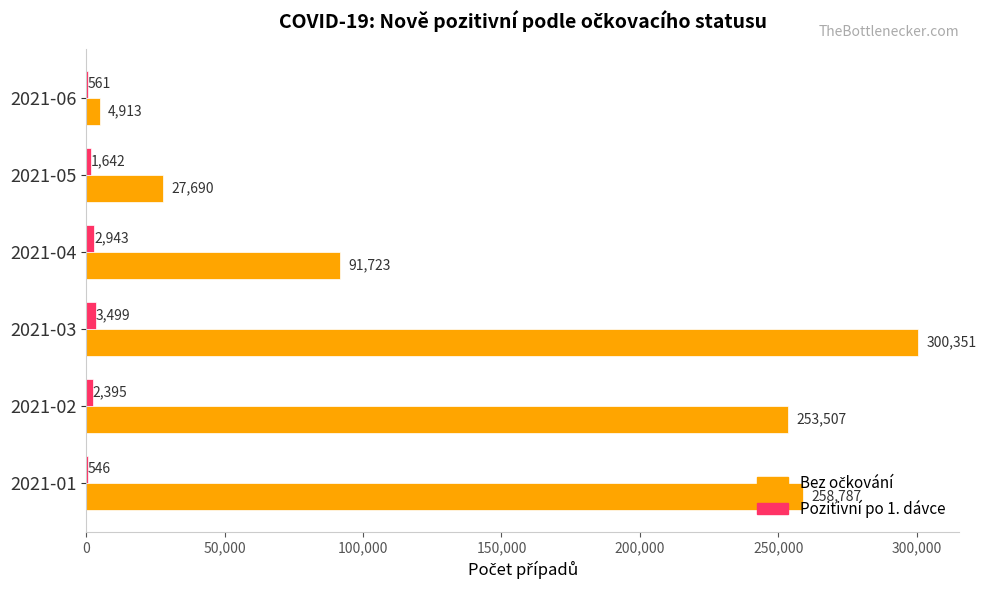

At which category does the chart reach its peak across all series?

2021-03